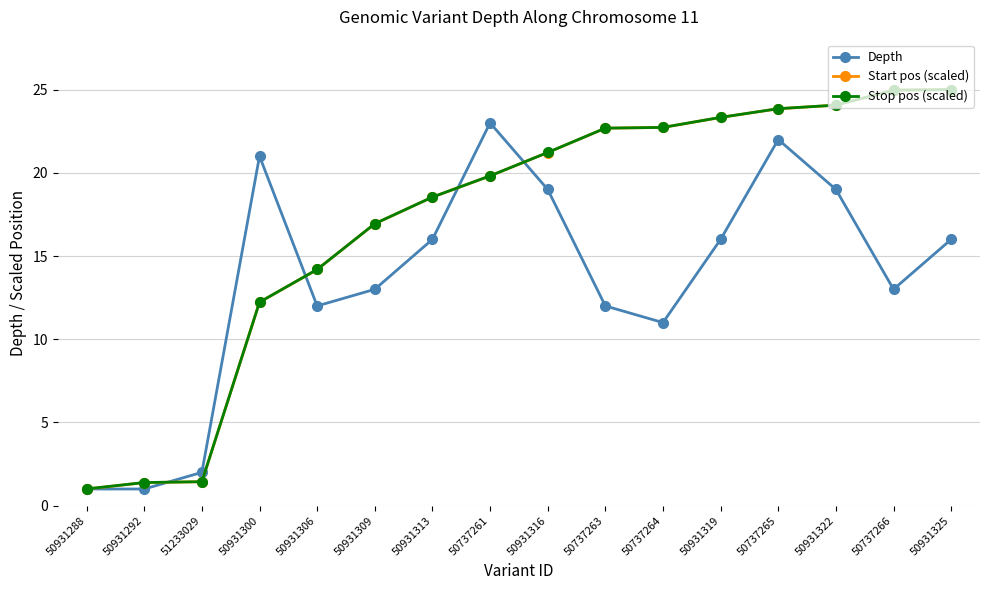

True or false: Depth has more than 1 points higher than both neighbors.

True